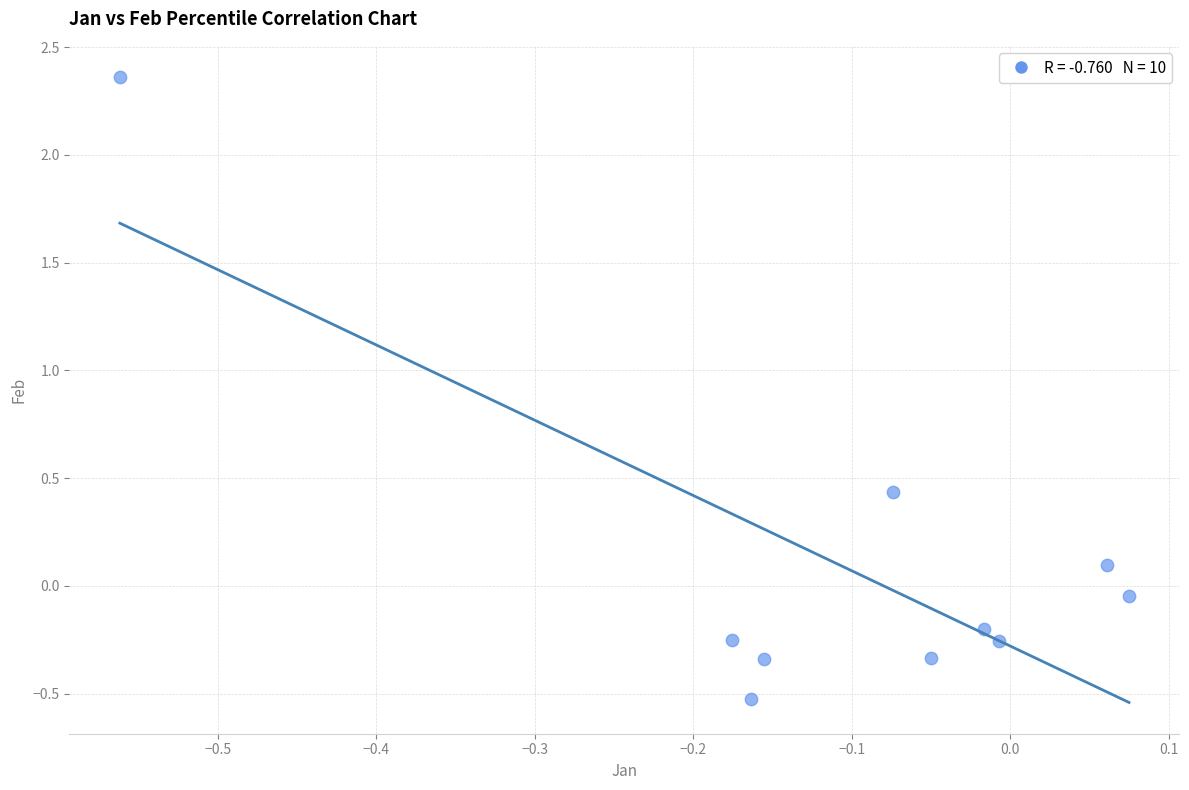

What is the range of X values (max minus min)?

0.6